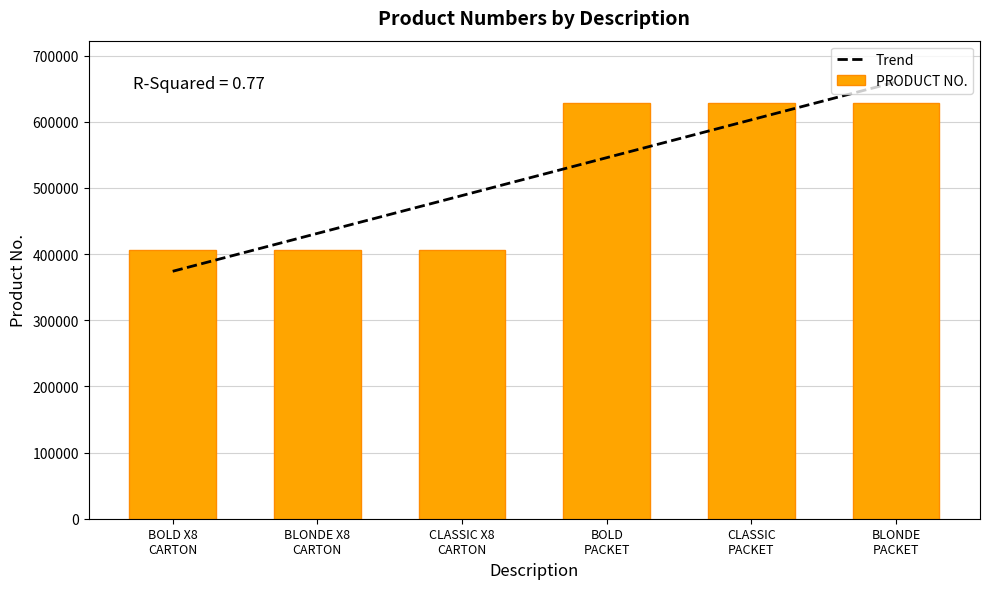

What is the value of the Trend bar at the 5th from the left?

603048.2